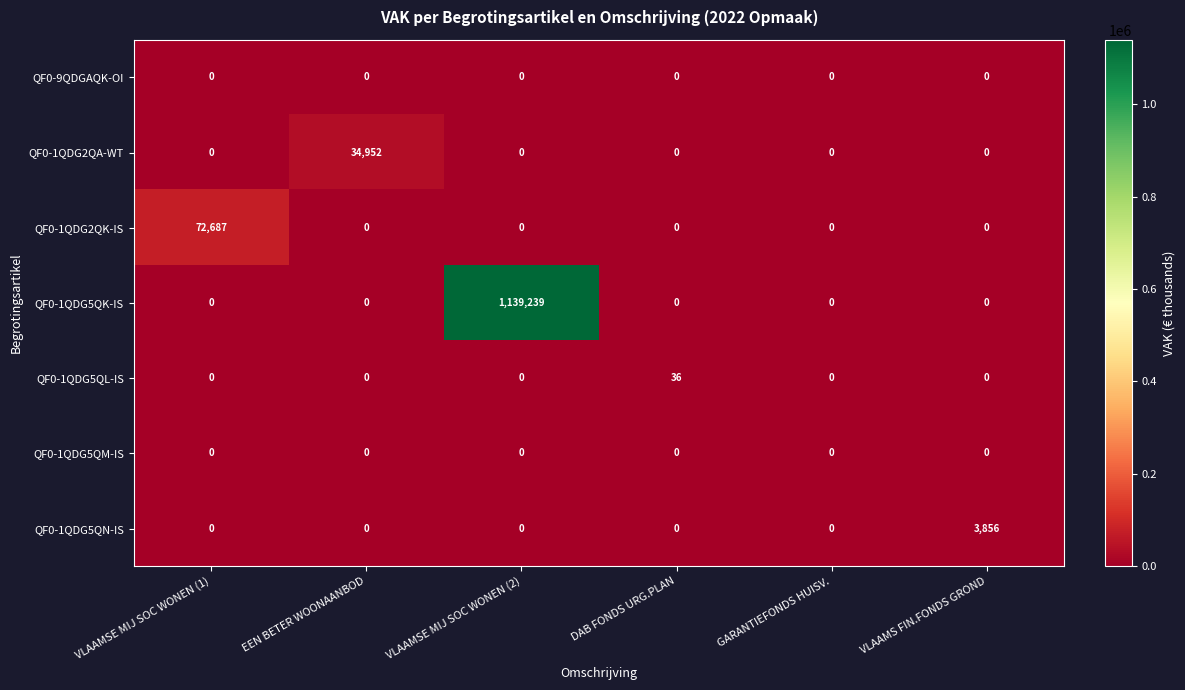

At which category is the sum across all series the highest?

VLAAMSE MIJ SOC WONEN (2)